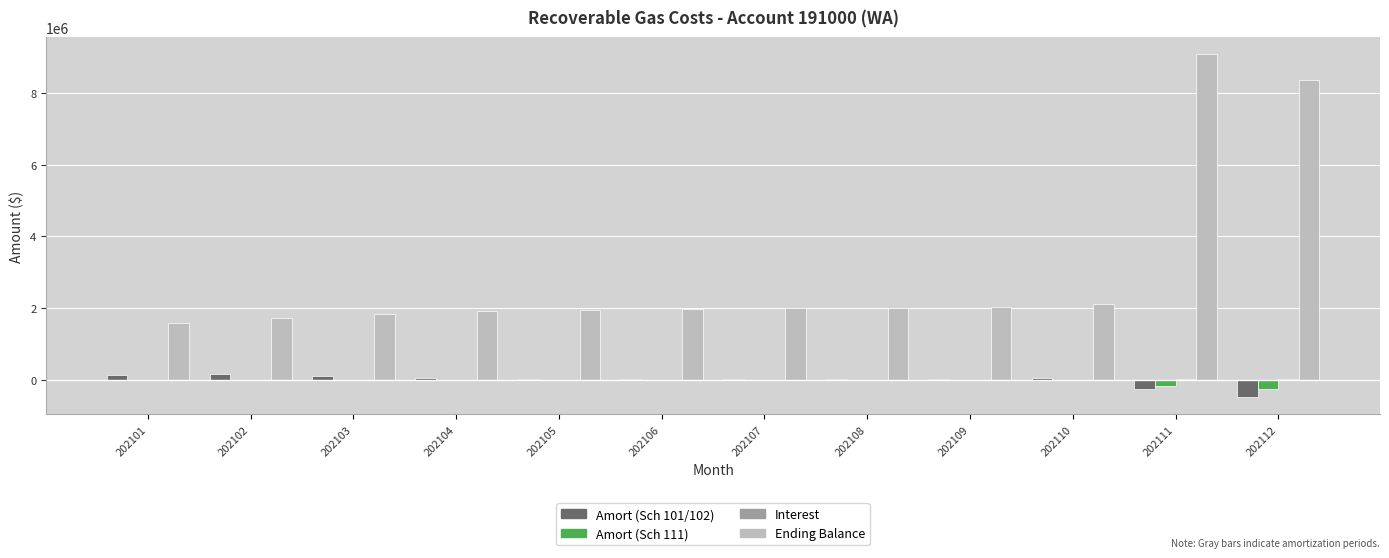

The value of Amort (Sch 101/102) at 202112 is -813783.0. True or false?

False